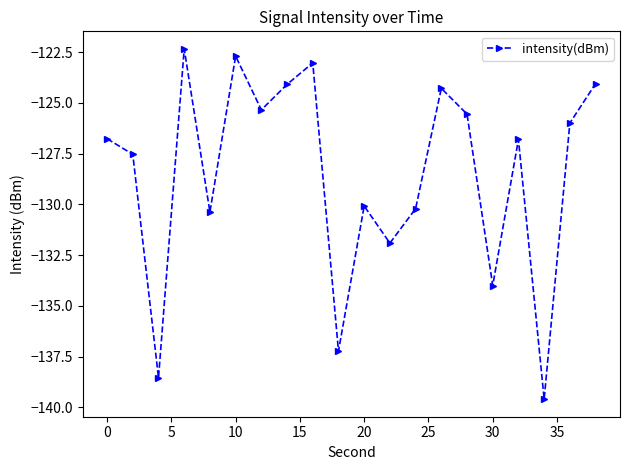

How many points are higher than both their immediate neighbors (excluding endpoints)?

6